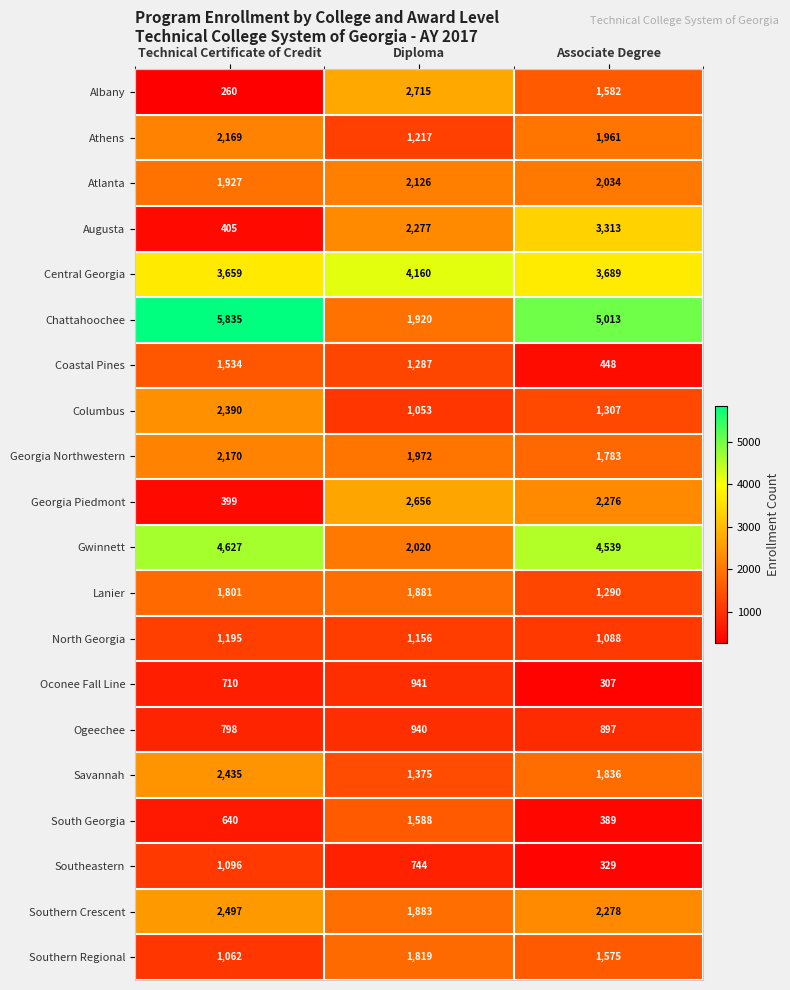

What is the total value across all series at Associate Degree?

37934